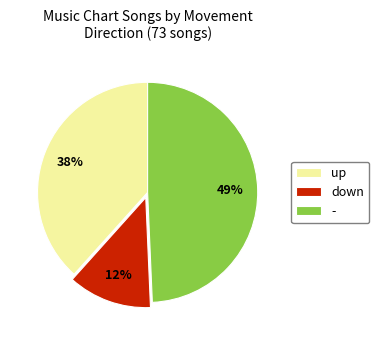

Combined, do - and down account for over 50%?

Yes